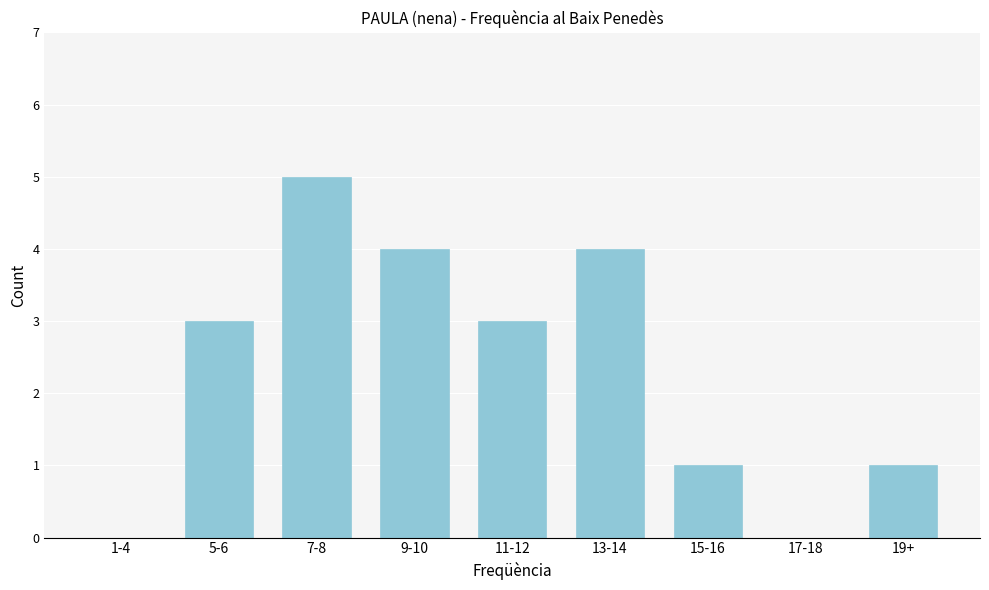

Reading left to right, list all the values displayed in this chart.

1-4=0	5-6=3	7-8=5	9-10=4	11-12=3	13-14=4	15-16=1	17-18=0	19+=1